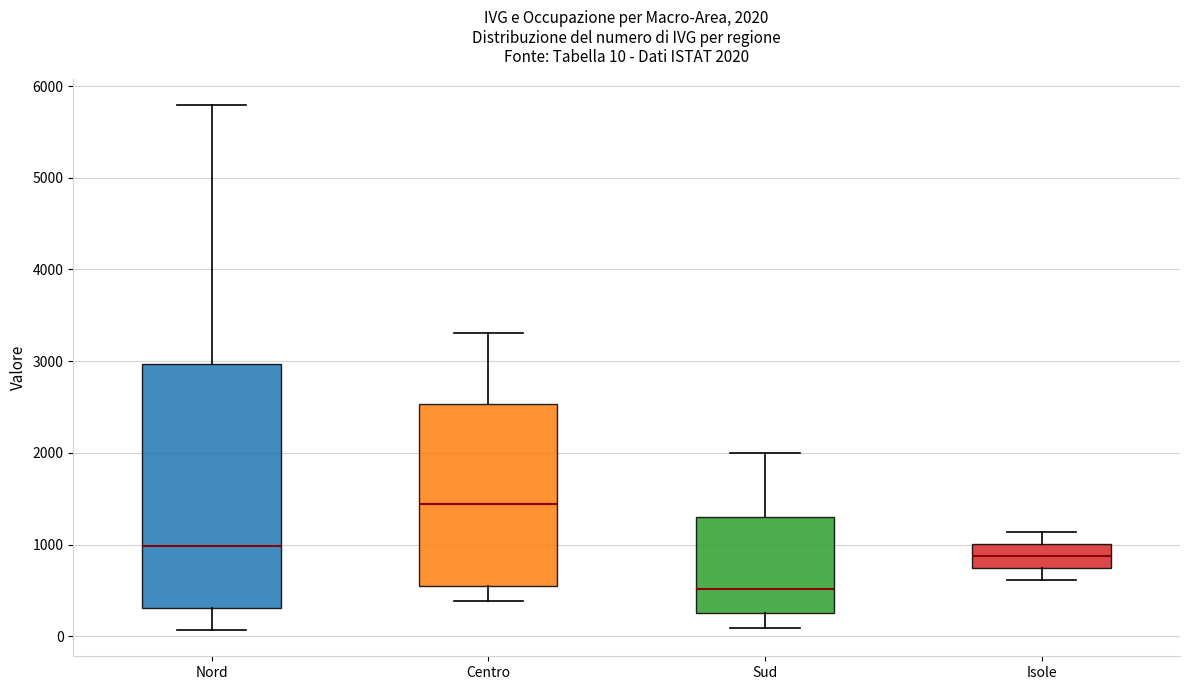

Which box is the tallest, from its lower edge to its upper edge?

Nord